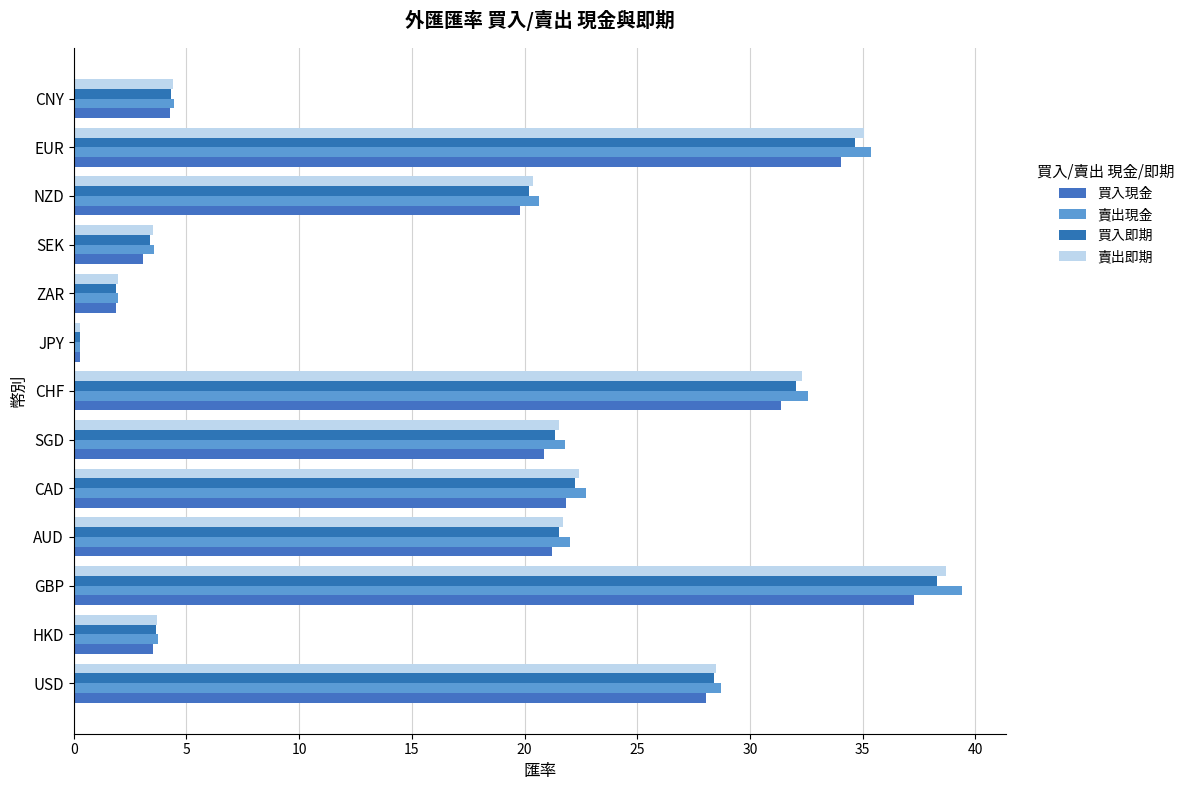

What is the greatest value displayed?

39.4